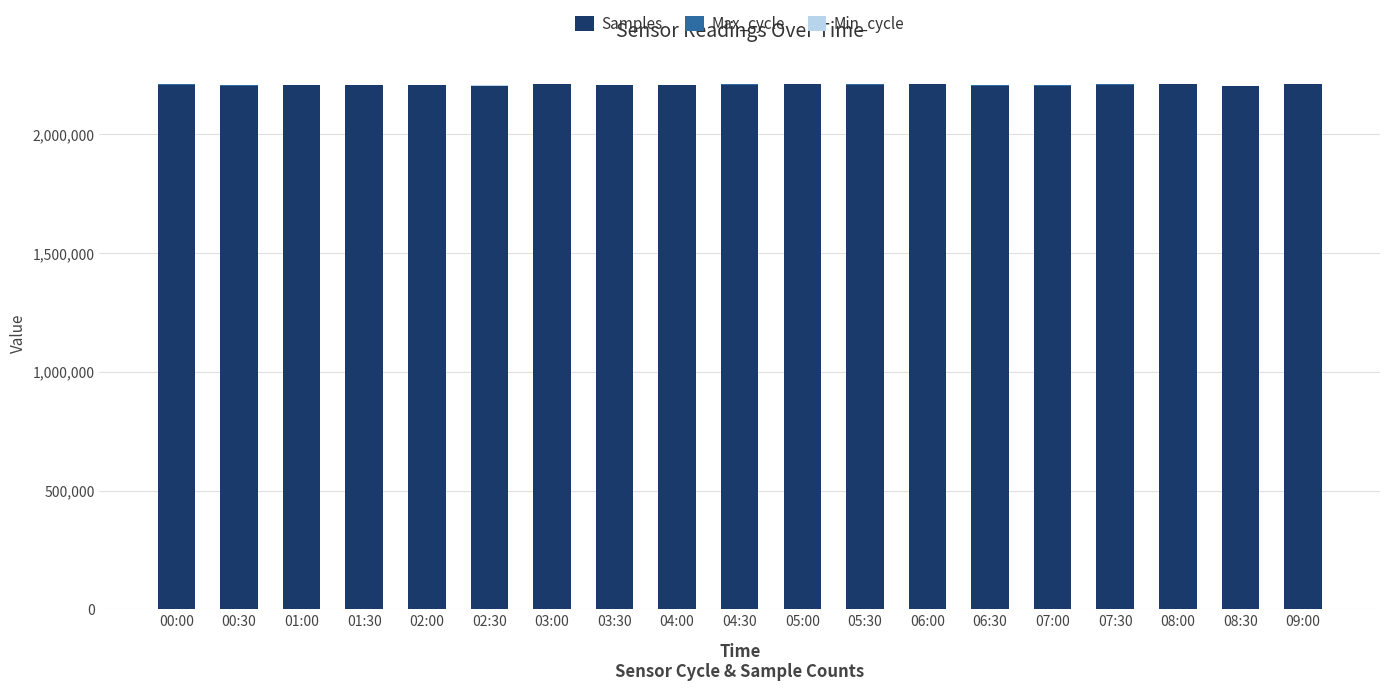

What is the maximum value for Samples?

2211662